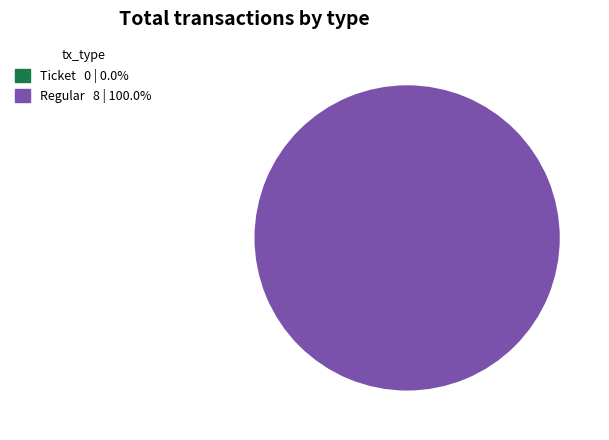

What percentage is the Regular slice, to the nearest percent?

100%